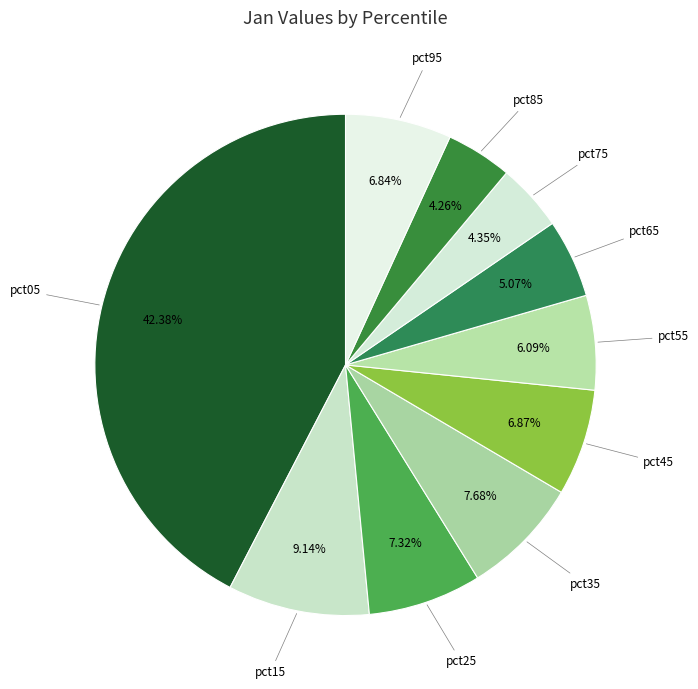

Rank the categories by value from highest to lowest.

pct05, pct15, pct35, pct25, pct45, pct95, pct55, pct65, pct75, pct85